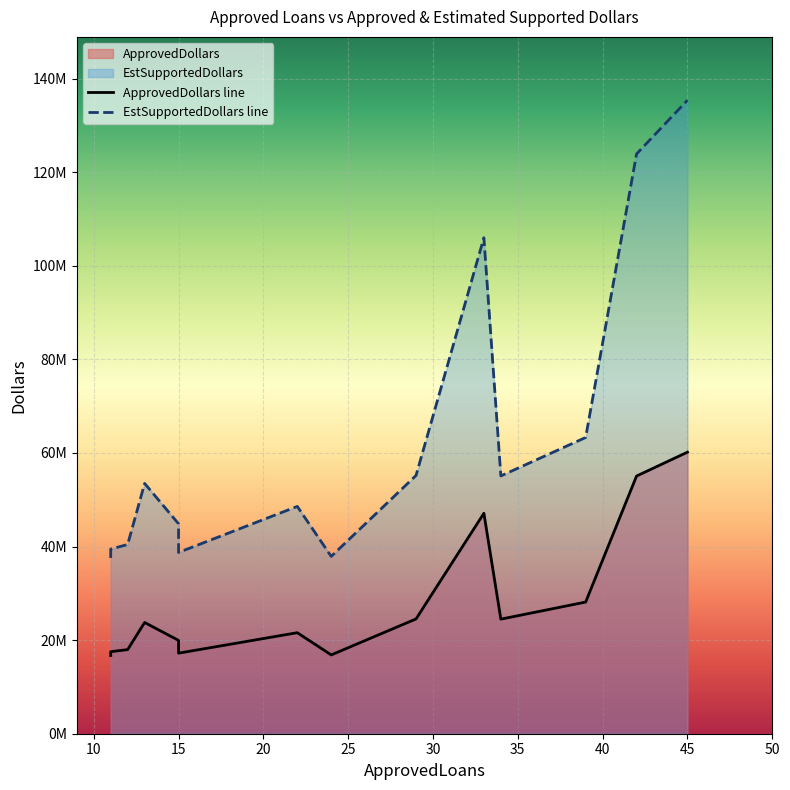

List the series in order of their overall mean, highest first.

EstSupportedDollars line, ApprovedDollars line